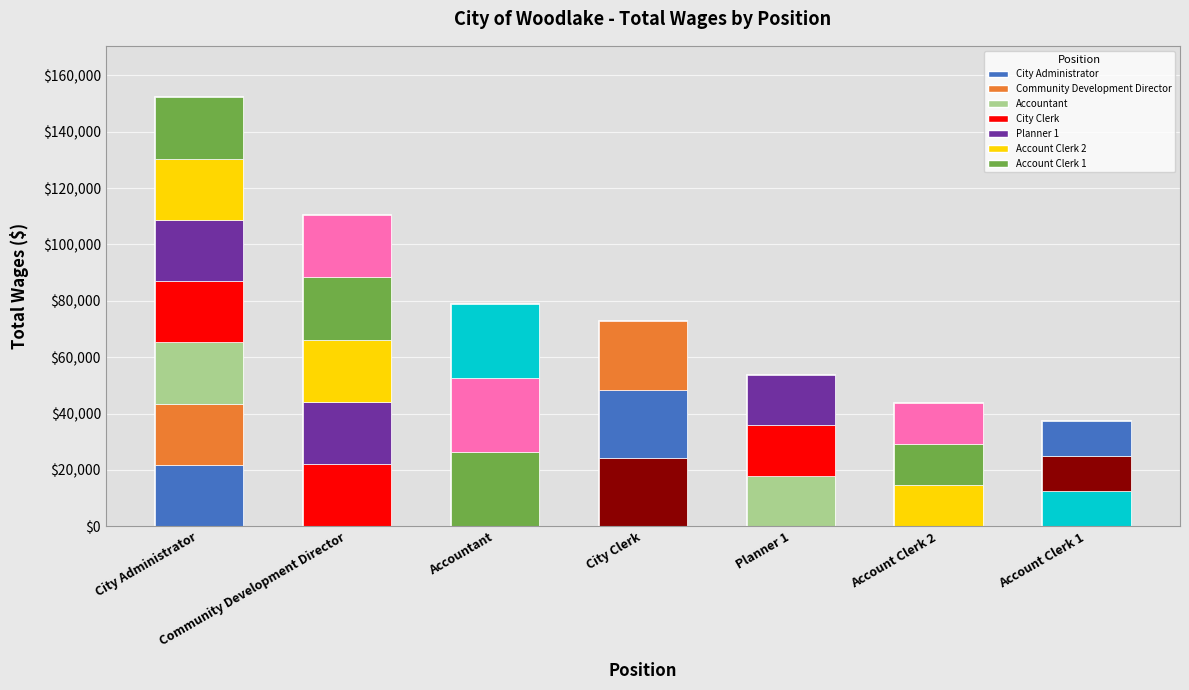

Approximately how many times larger is the value at Account Clerk 2 compared to Community Development Director?

0.4